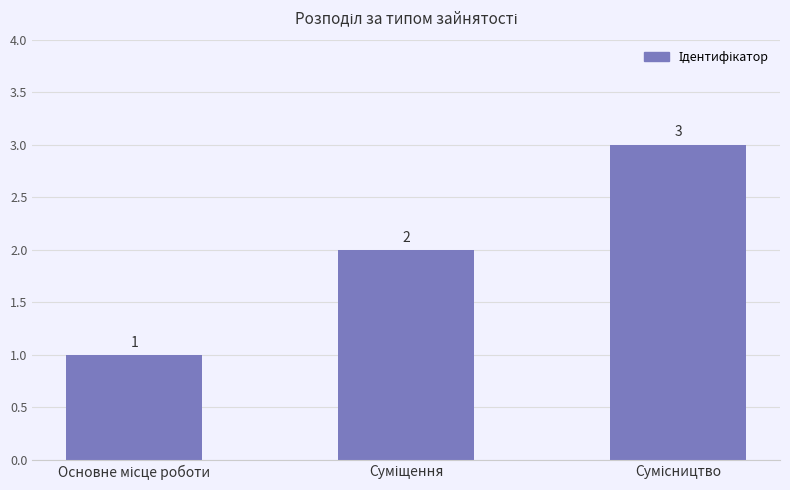

How many values are between 1 and 3?

3